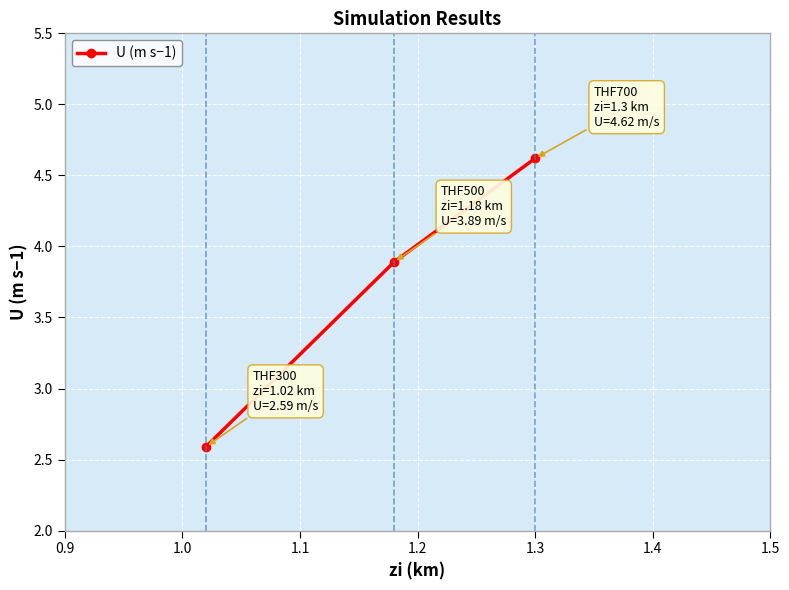

What is the difference between the maximum and minimum values?

2.0